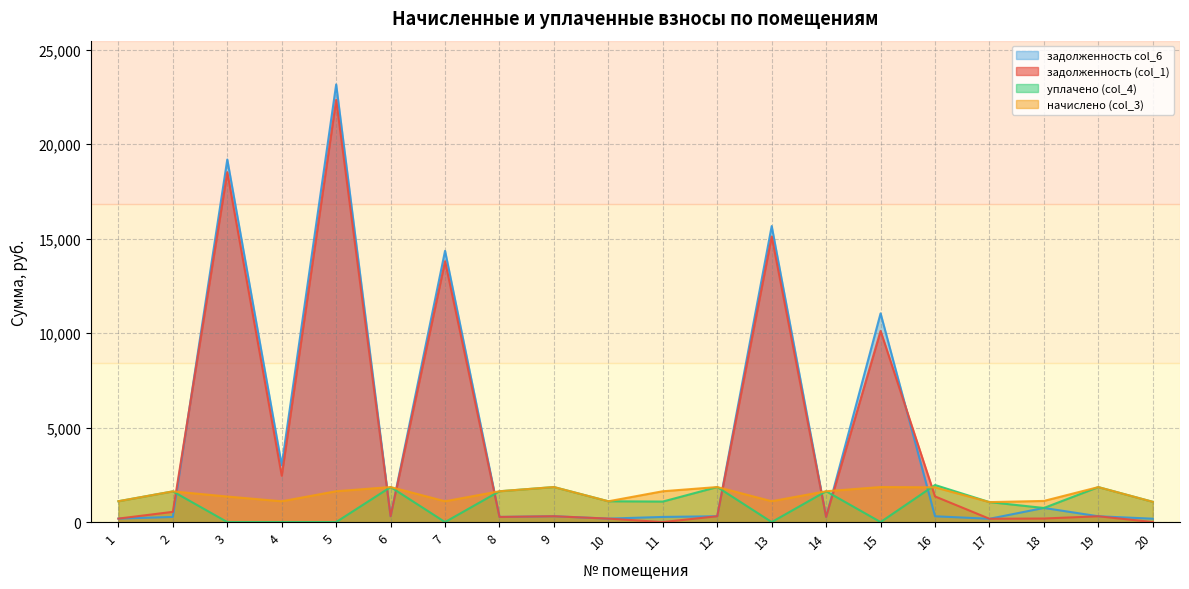

Which series ends up on top after the final intersection of начислено (col_3) and задолженность col_6?

начислено (col_3)